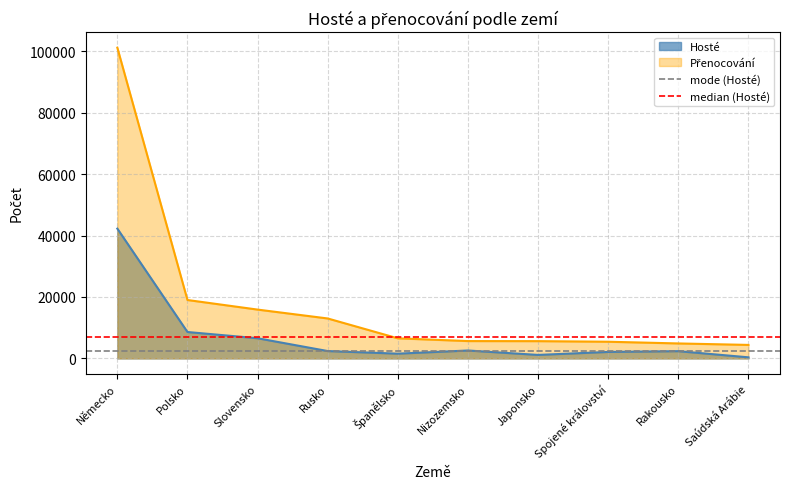

What is the label of the 2nd point from the left?

Polsko